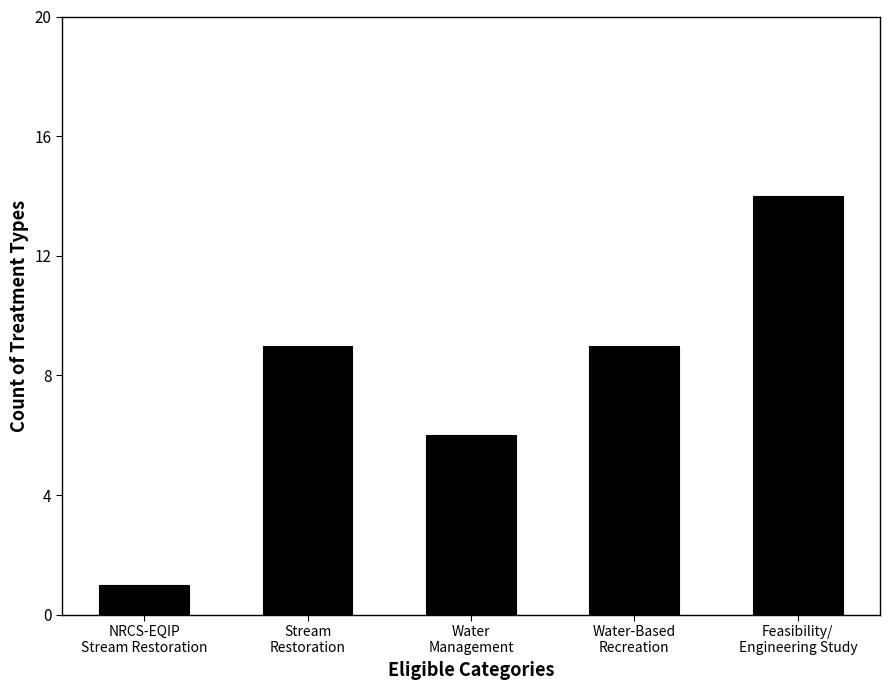

What is the minimum value shown in the chart?

1